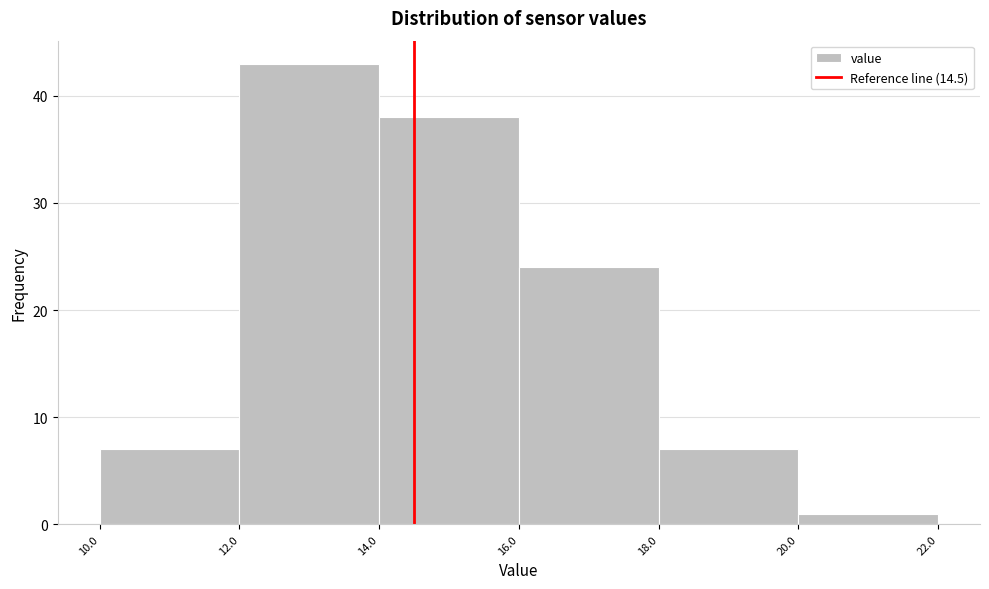

Over which range of the x-axis is the bar tallest?

12.0 to 14.0